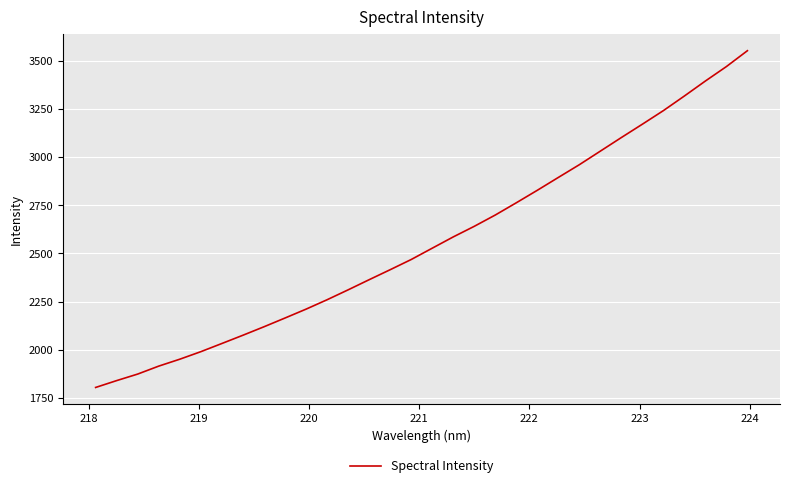

How many lines are shown in the chart?

1